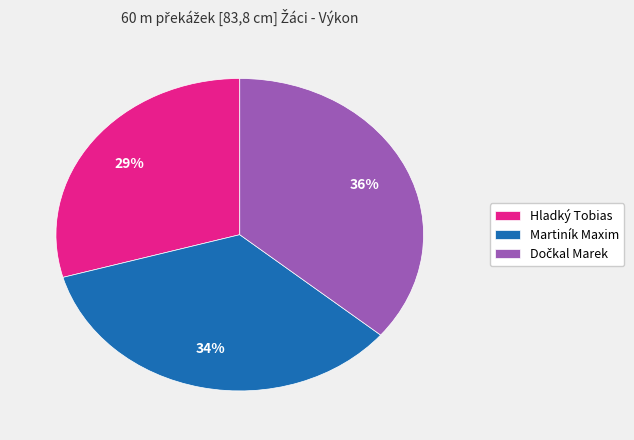

To the nearest percent, what is the average slice percentage?

33%